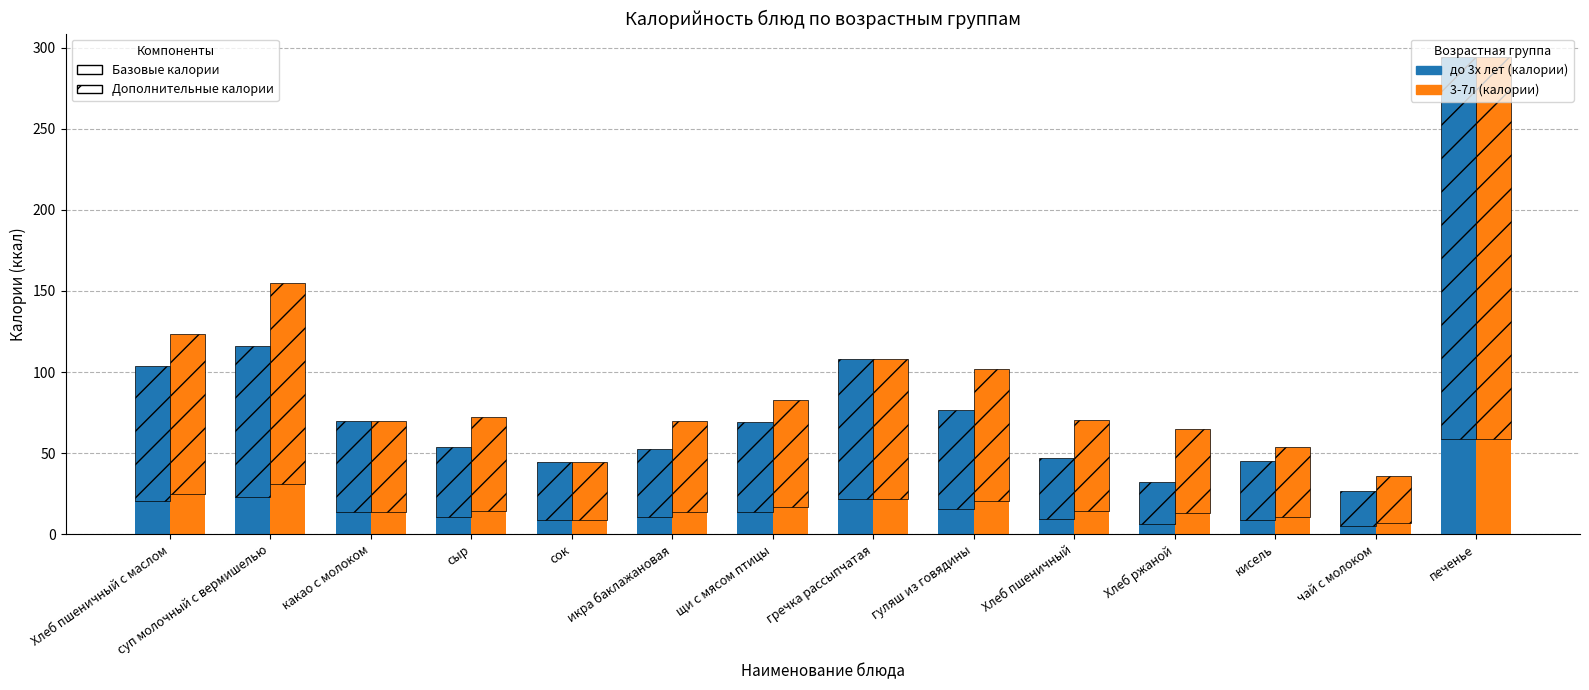

Where does the до 3х лет series first go above 13?

Хлеб пшеничный с маслом